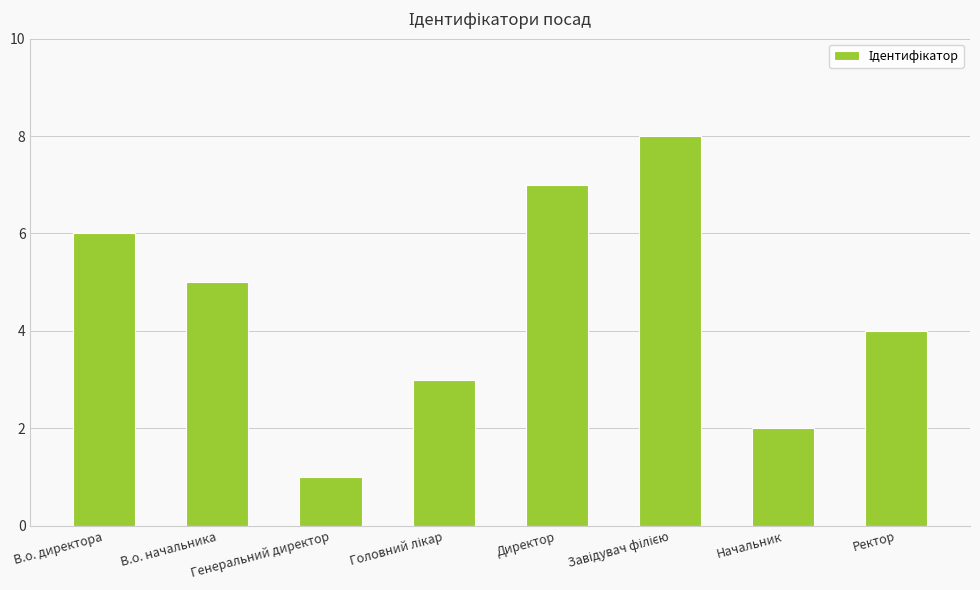

Is it true that the value at В.о. директора is 6?

True